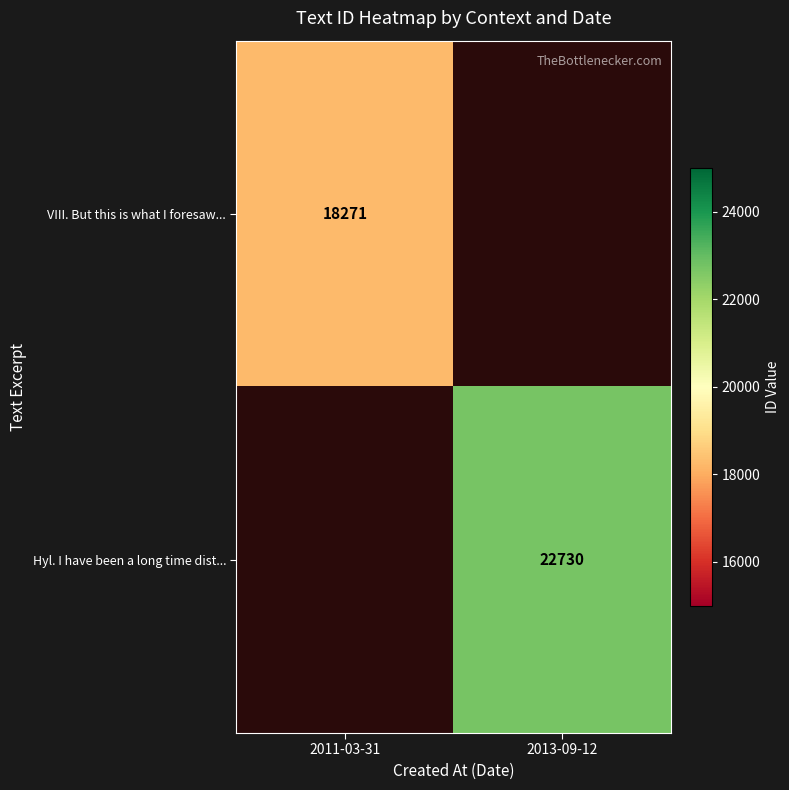

Count the number of categories in the chart.

2